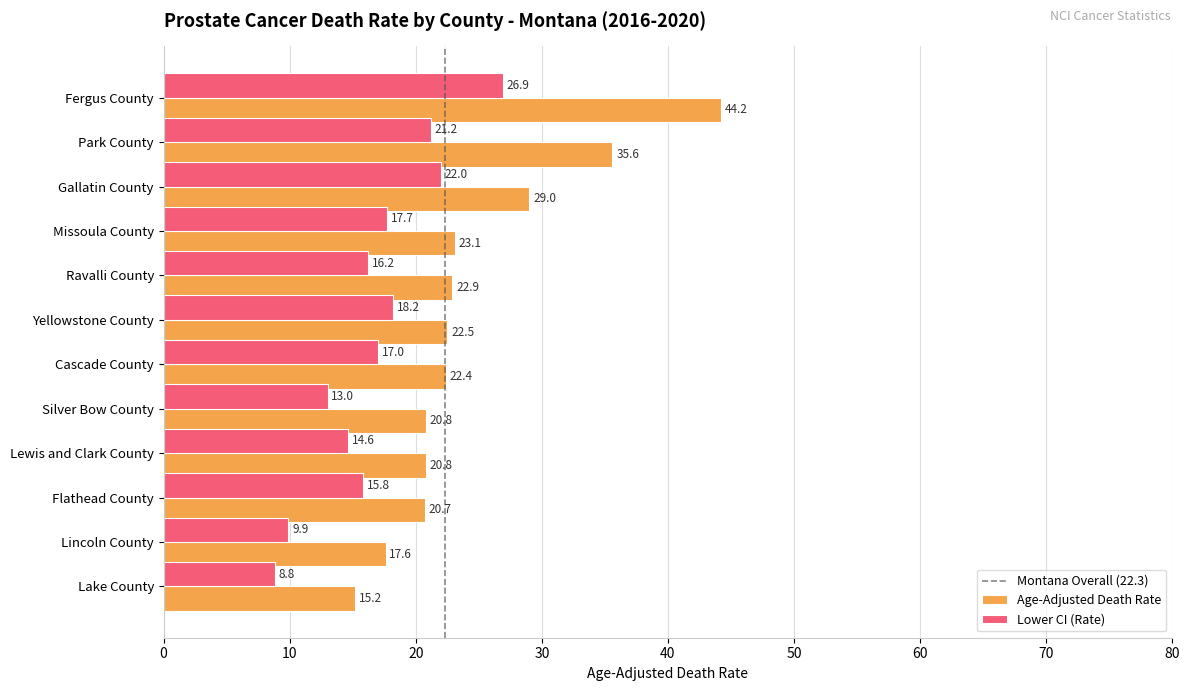

What is the difference between the Age-Adjusted Death Rate values at Park County and Yellowstone County?

13.1